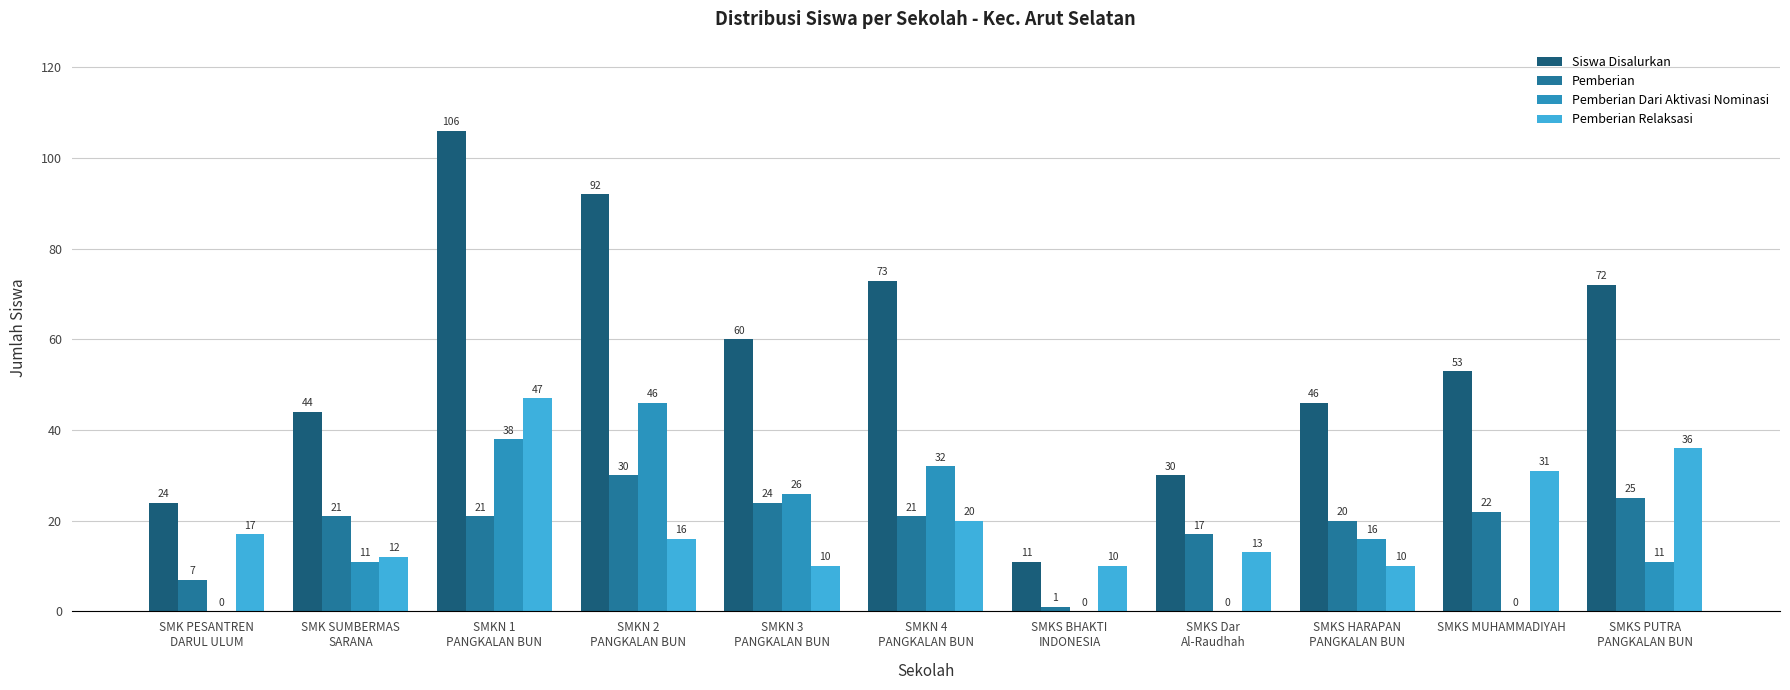

What is the maximum value shown in the chart?

106